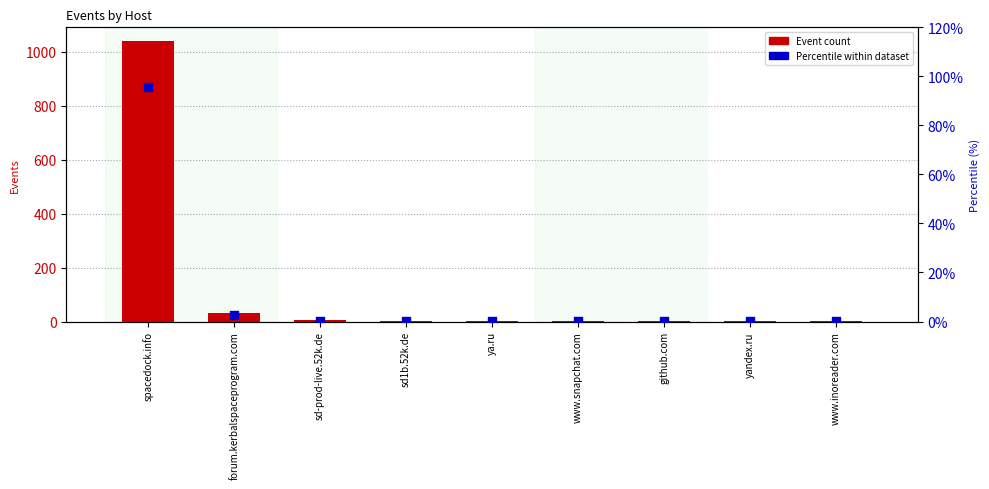

Which series reaches the maximum Y coordinate?

Event count